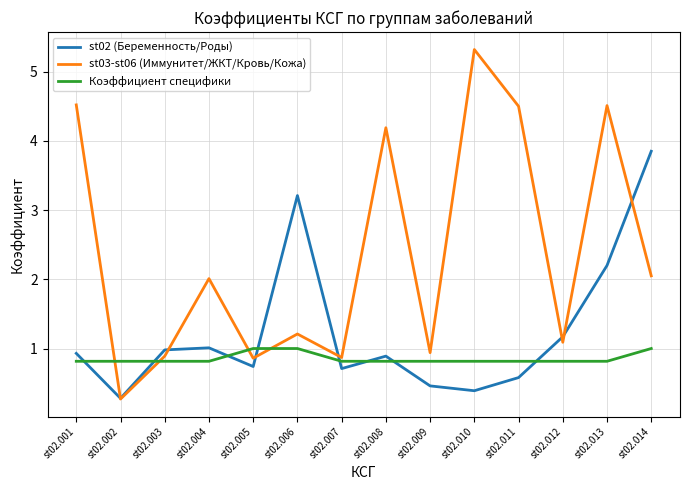

Which series has the widest spread of values?

st03-st06 (Иммунитет/ЖКТ/Кровь/Кожа)